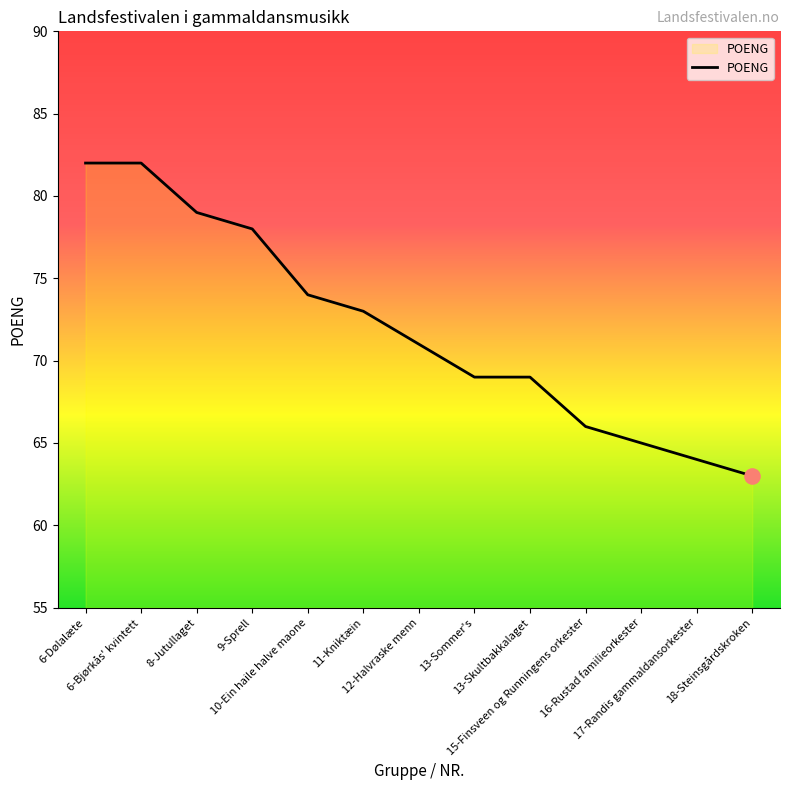

Which has a higher value, 11-Kniktæin or 6-Bjørkås' kvintett?

6-Bjørkås' kvintett